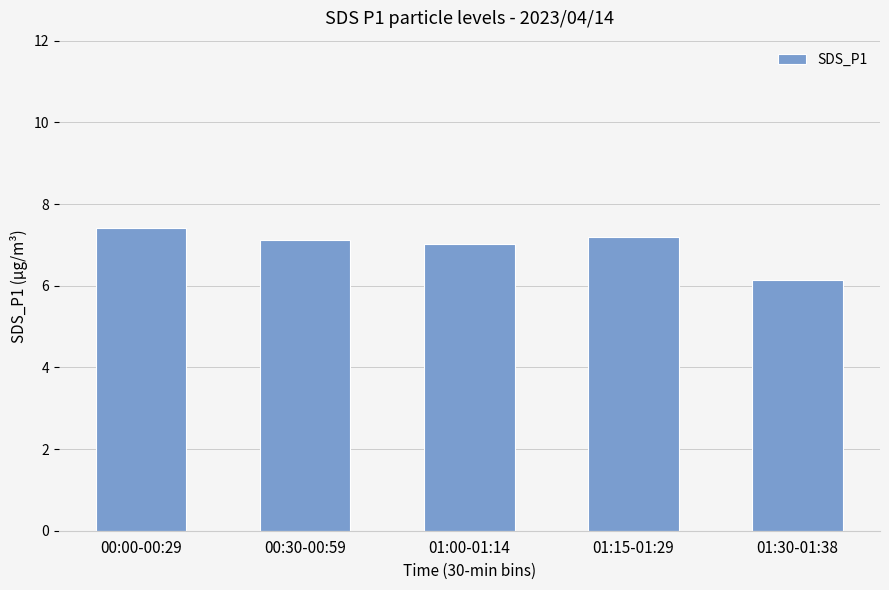

The value at 01:15-01:29 is 7.2. True or false?

True